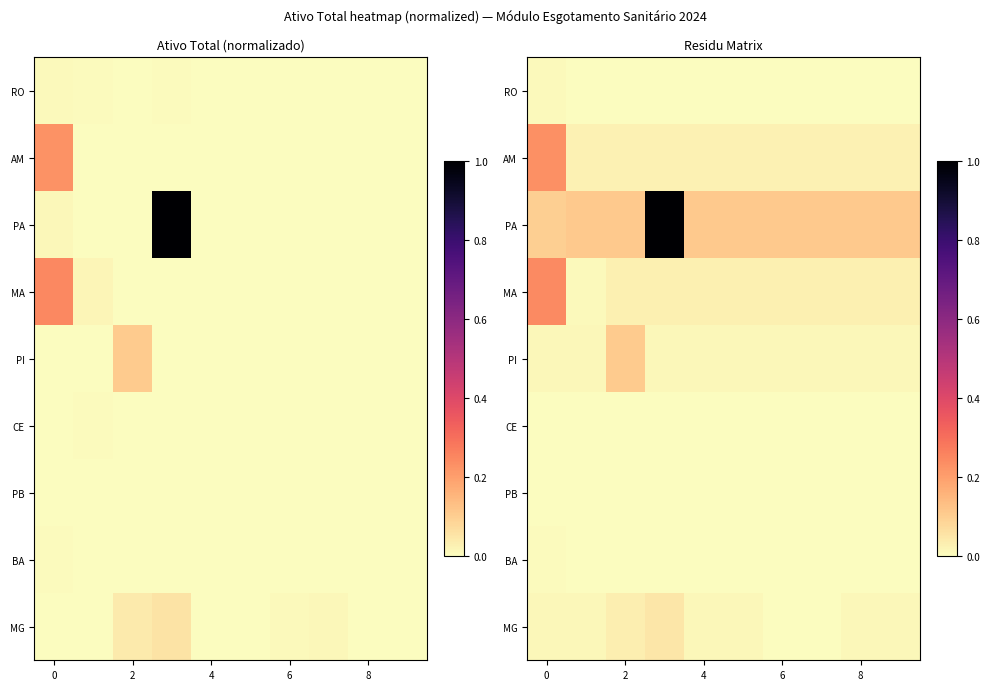

The value of PB at 0 is 0.0. True or false?

False